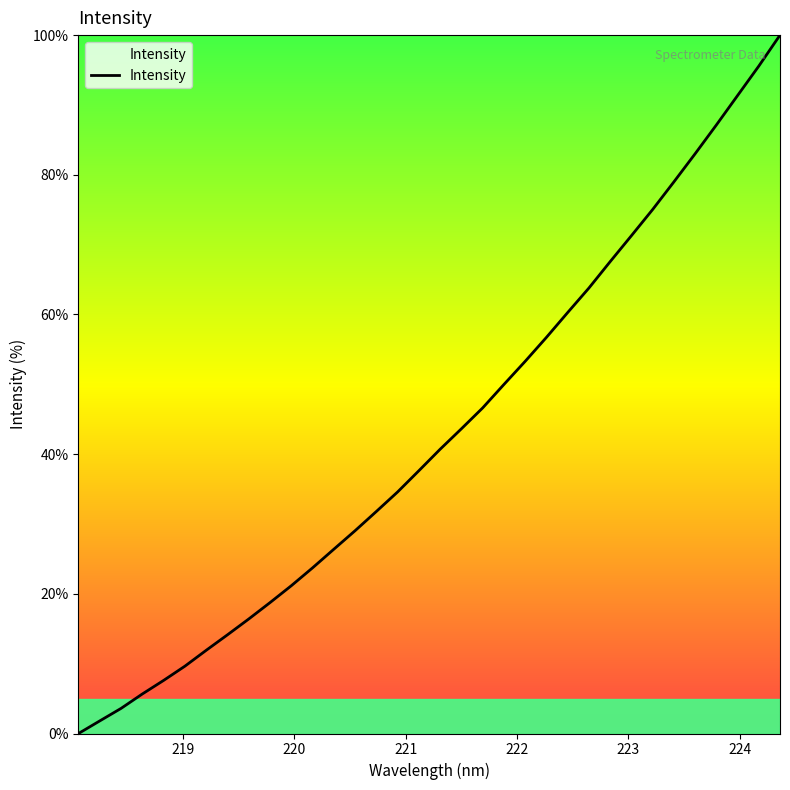

What is the maximum value shown in the chart?

100.0